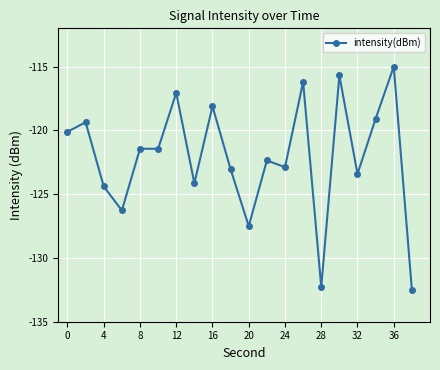

What is the average value?

-122.1